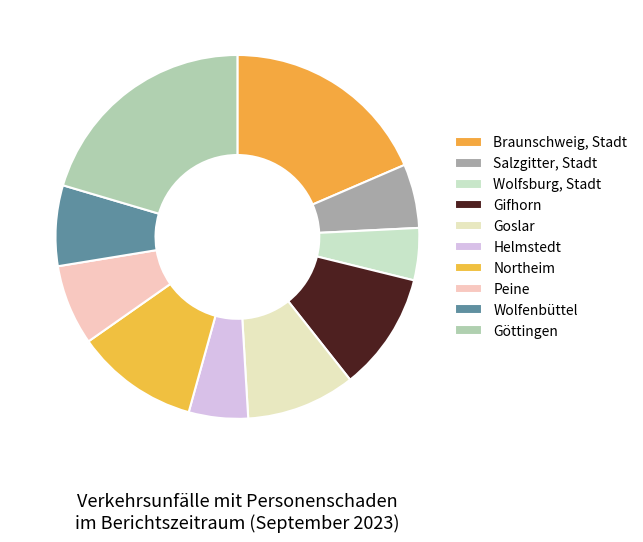

Count the number of slices in the pie.

10